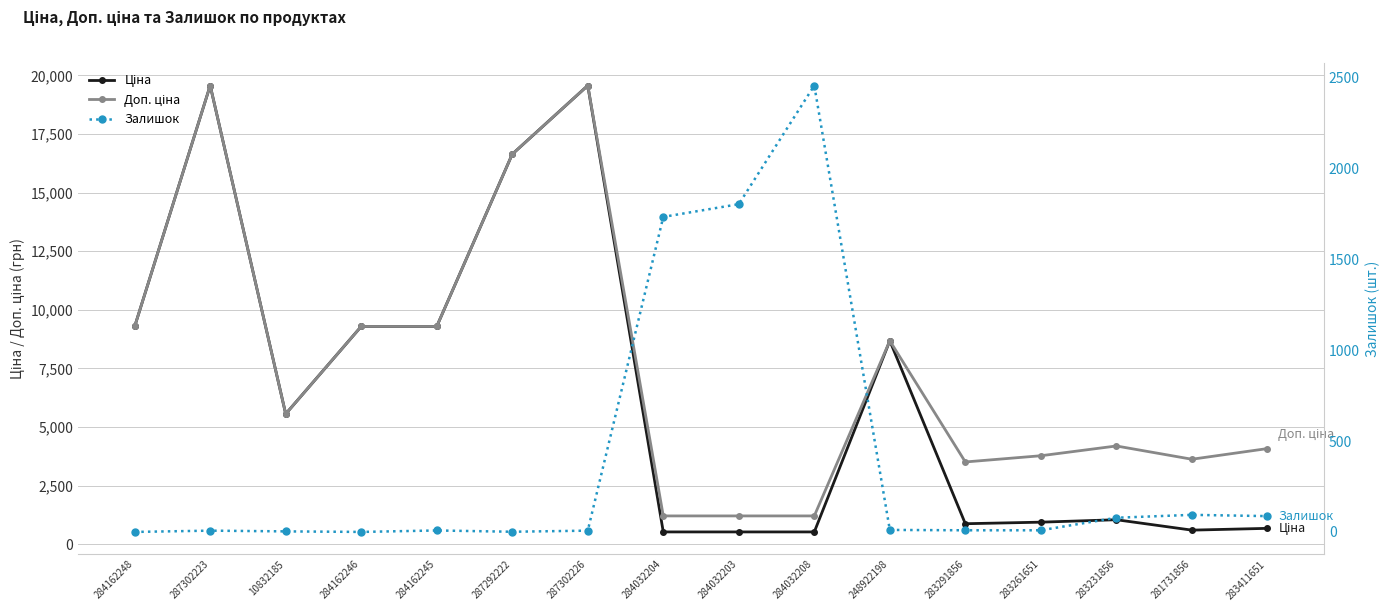

At which label does Залишок first exceed 9?

284032204